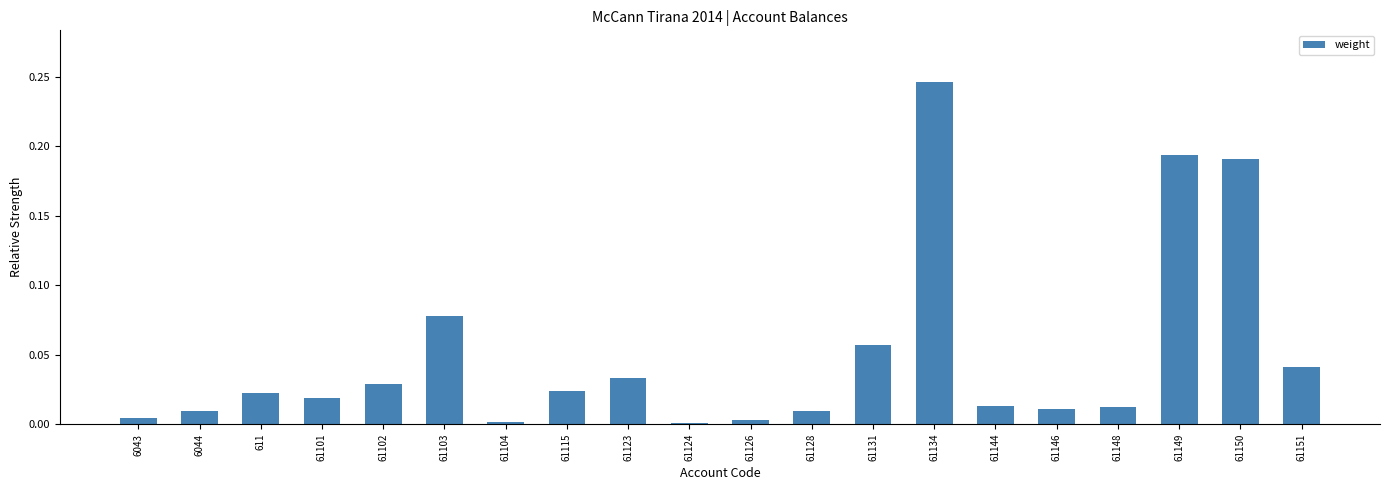

Is it true that the value at 61123 is 0.1?

False